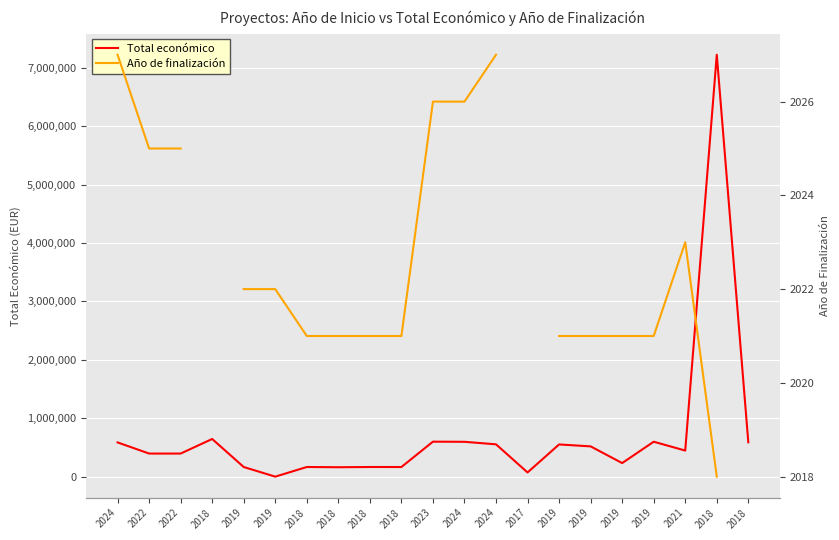

Which category has the lowest value in the Total económico series?

2019